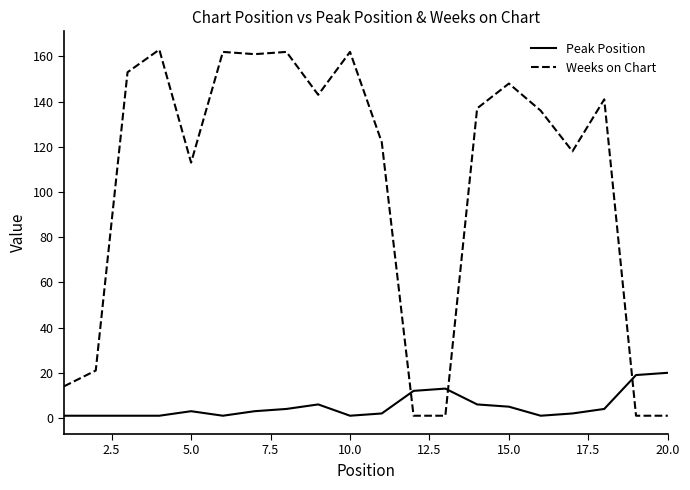

What is the difference between the maximum and minimum values in the Peak Position series?

19